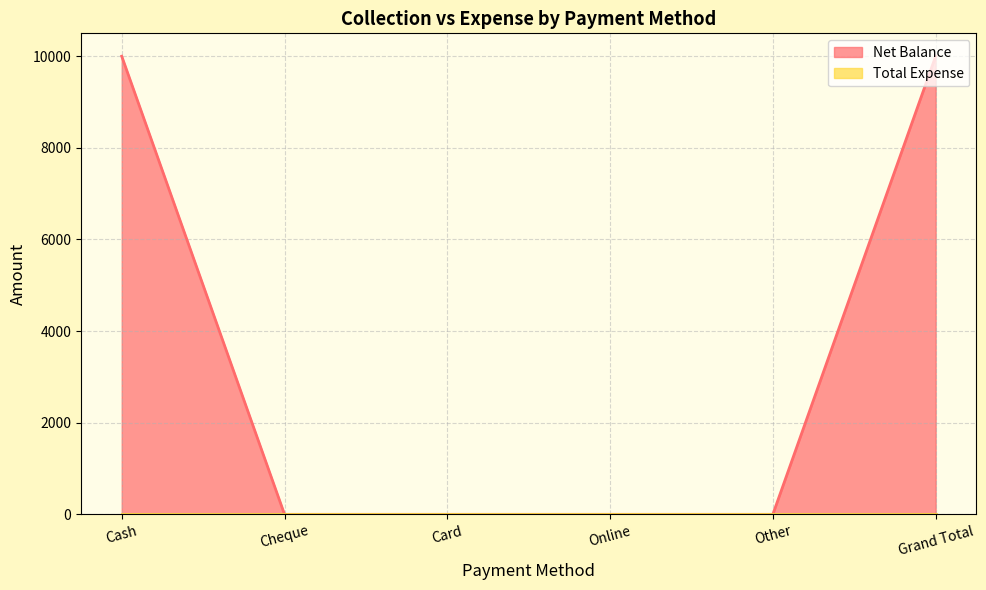

At which label is the value closest to 5000?

Cash